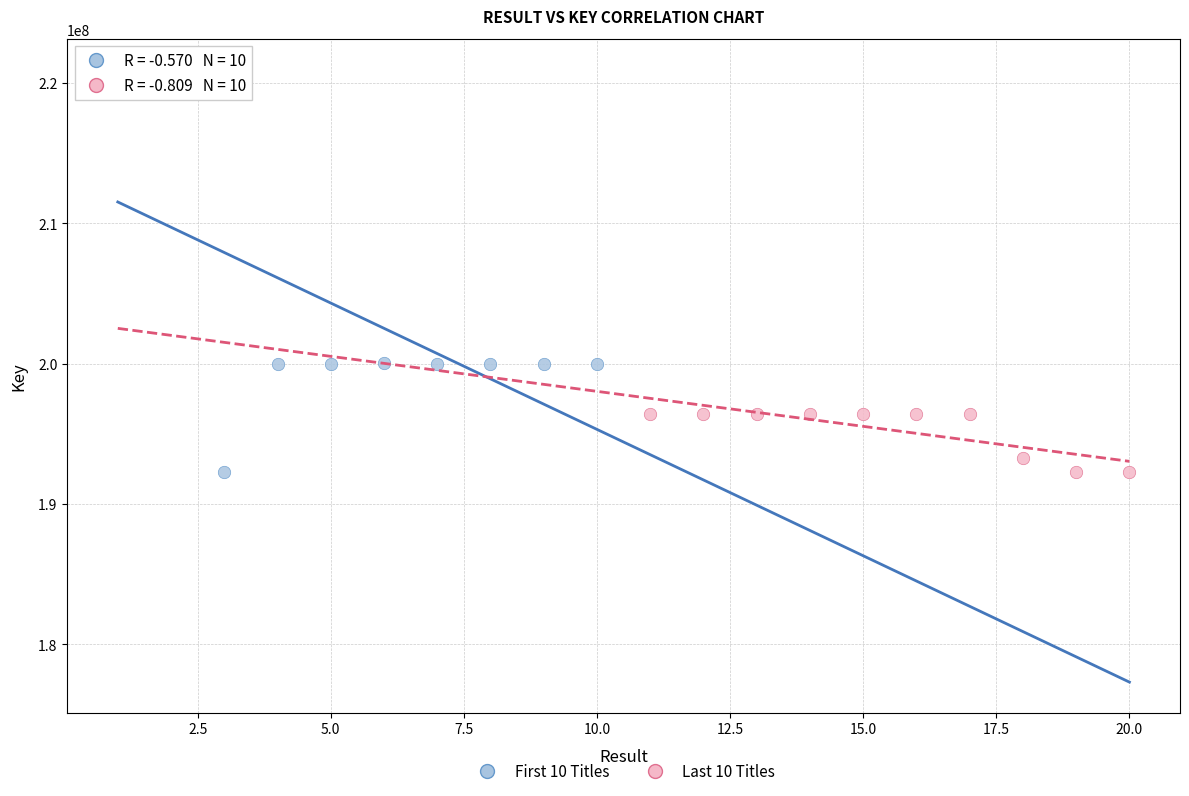

Which series reaches the maximum Y coordinate?

First 10 Titles